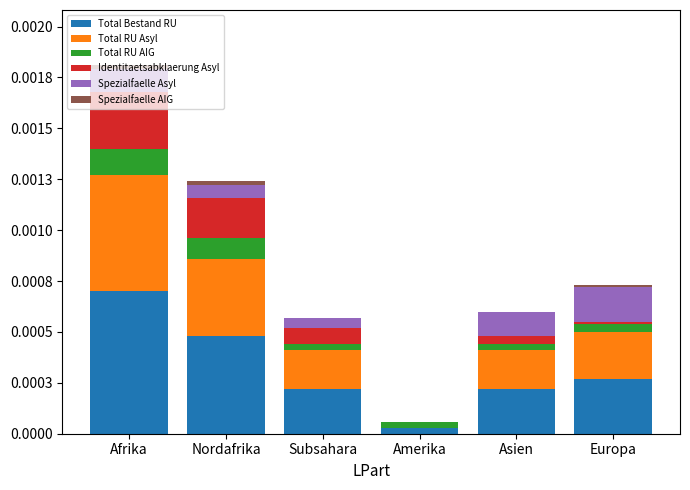

Does the chart contain stacked bars?

Yes